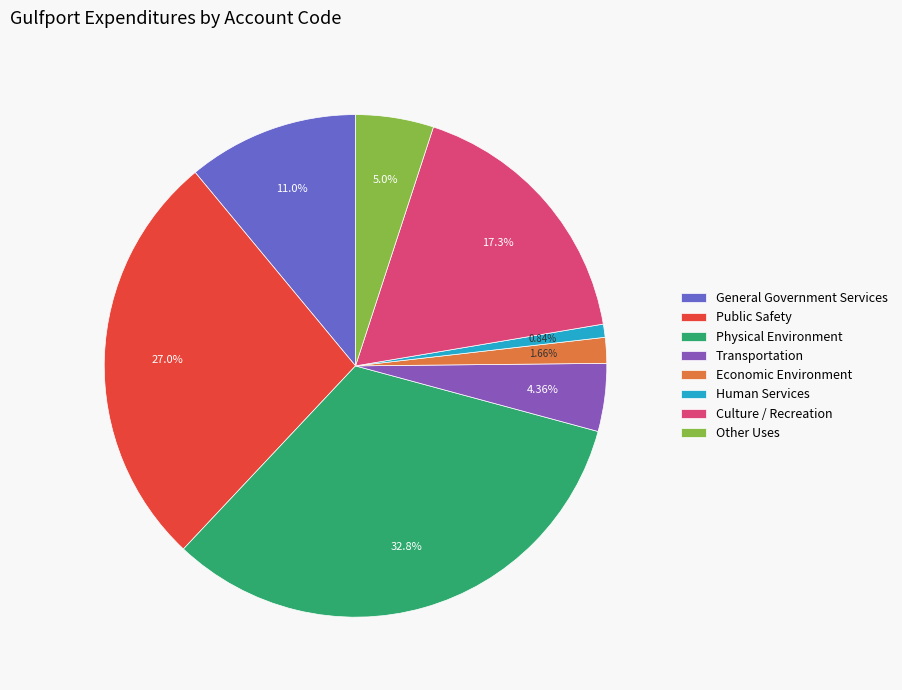

Is the sum of Transportation and Human Services greater than half?

No